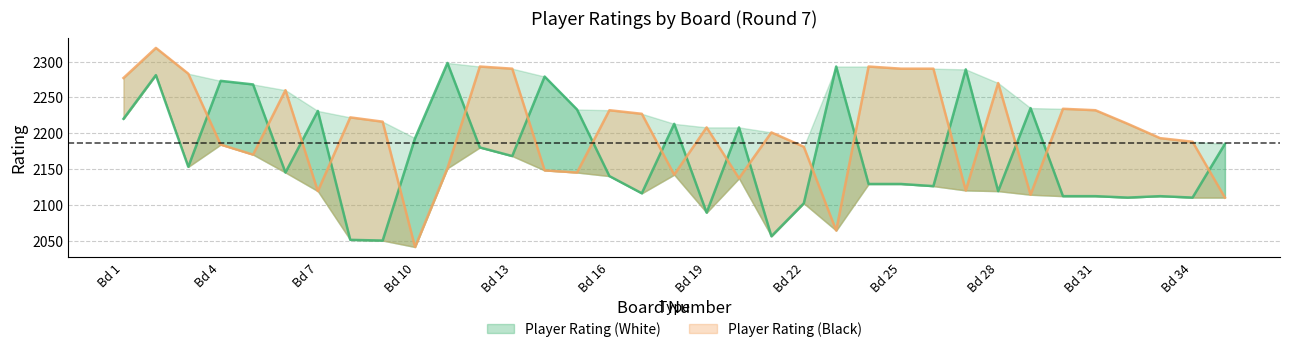

Is it true that Player Rating (Black) equals 3526 at 27?

False